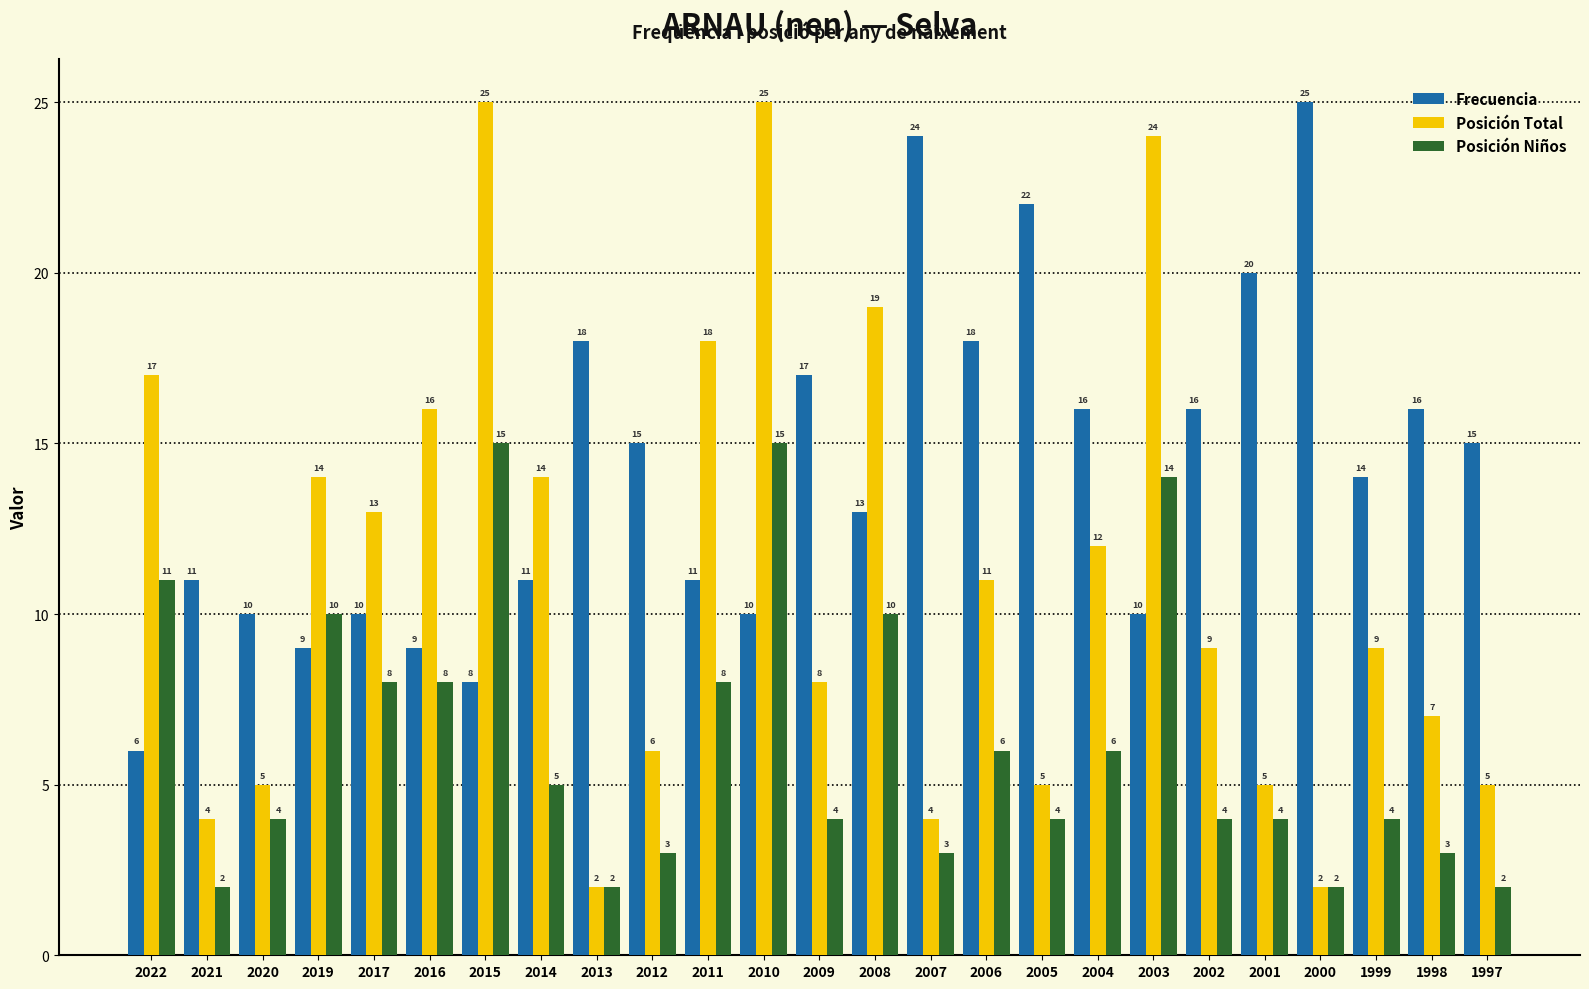

True or false: Posición Total has a value of 5 at 2005.

True